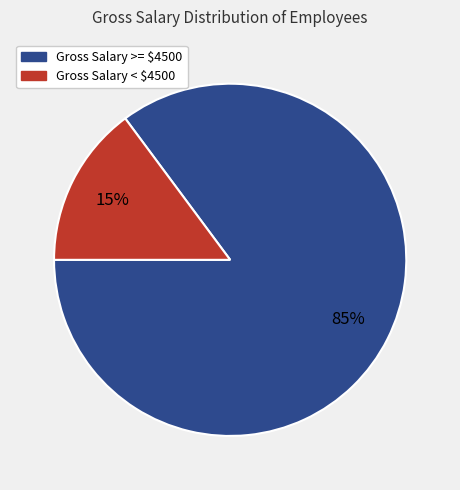

To the nearest percent, what percentage of the pie is Gross Salary < $4500?

15%